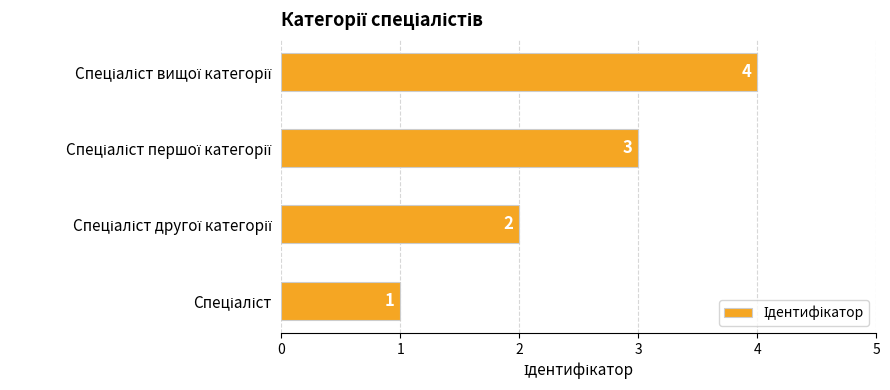

Count the values in the range 2 to 4.

3